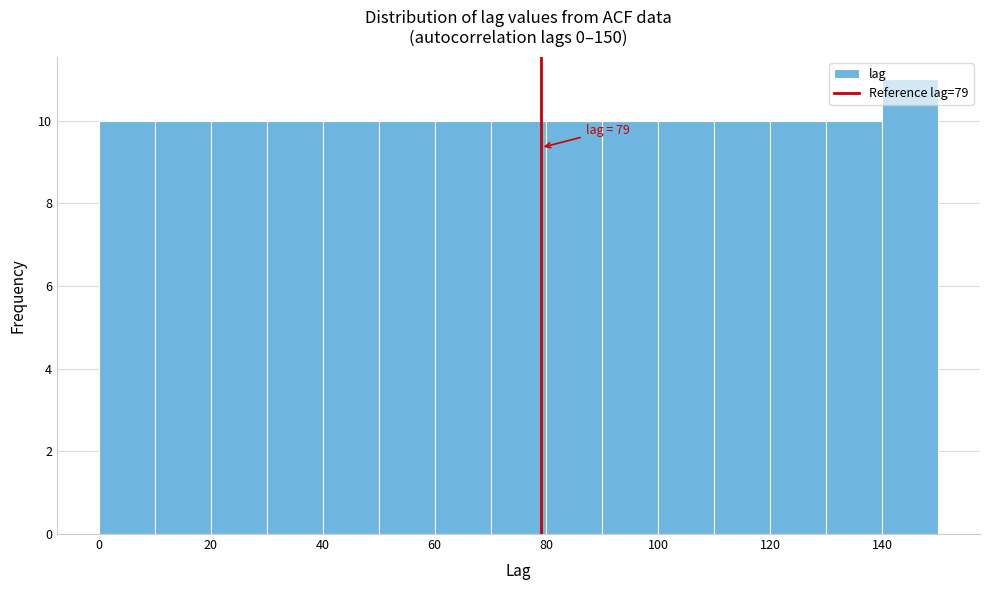

Which range on the x-axis has the tallest bar?

140 to 150